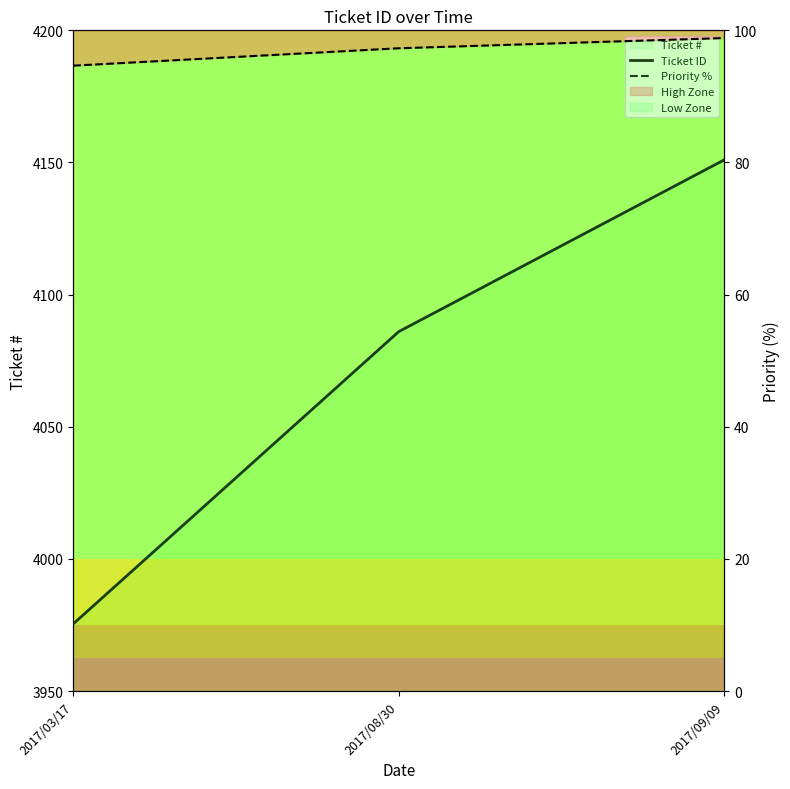

What is the difference between the maximum and minimum values in the Ticket ID series?

175.6